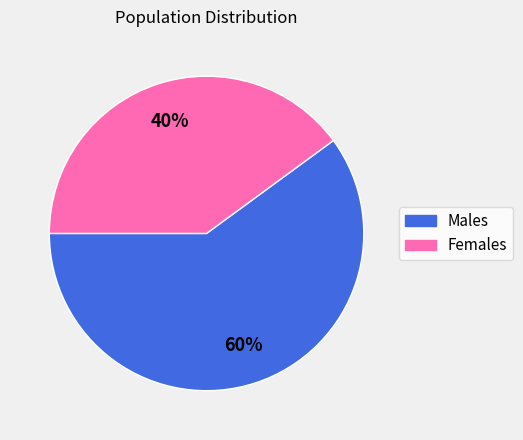

Which has a higher value, Males or Females?

Males